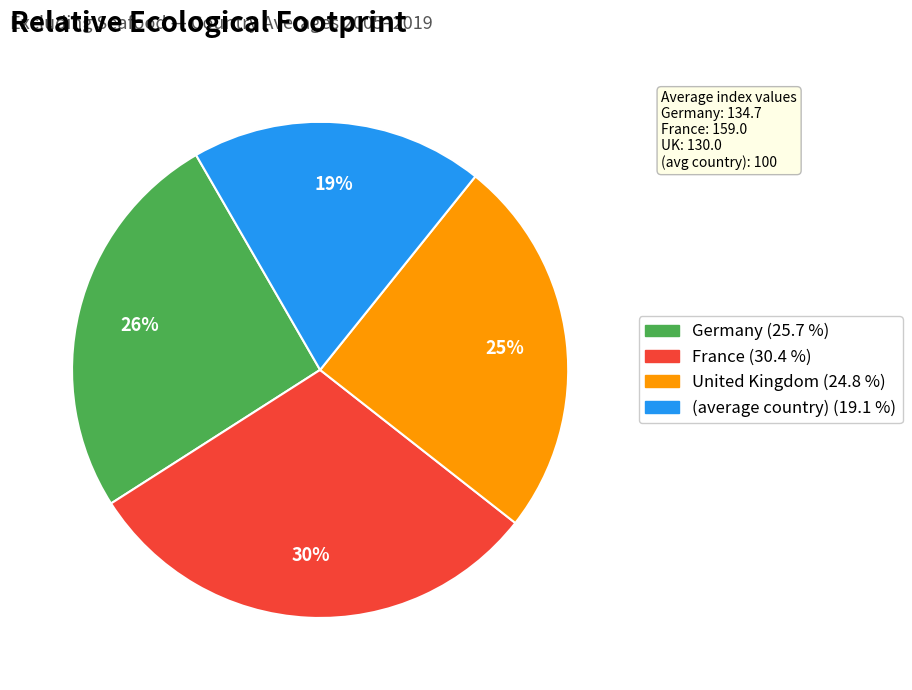

To the nearest percent, what percentage of the pie is (average country)?

19%